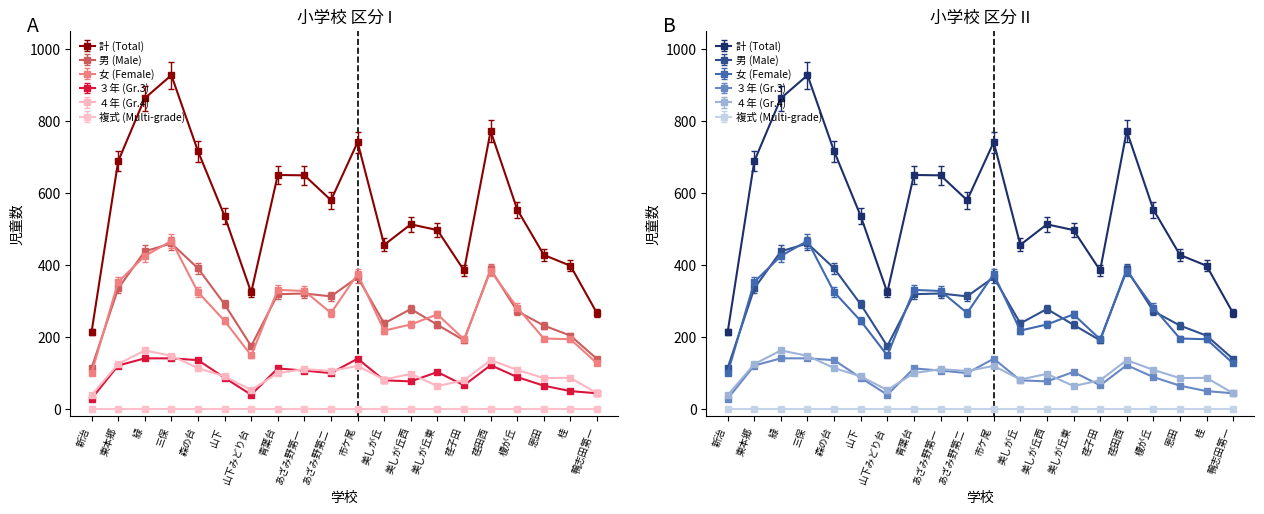

Does the chart display data point markers on the line(s)?

Yes